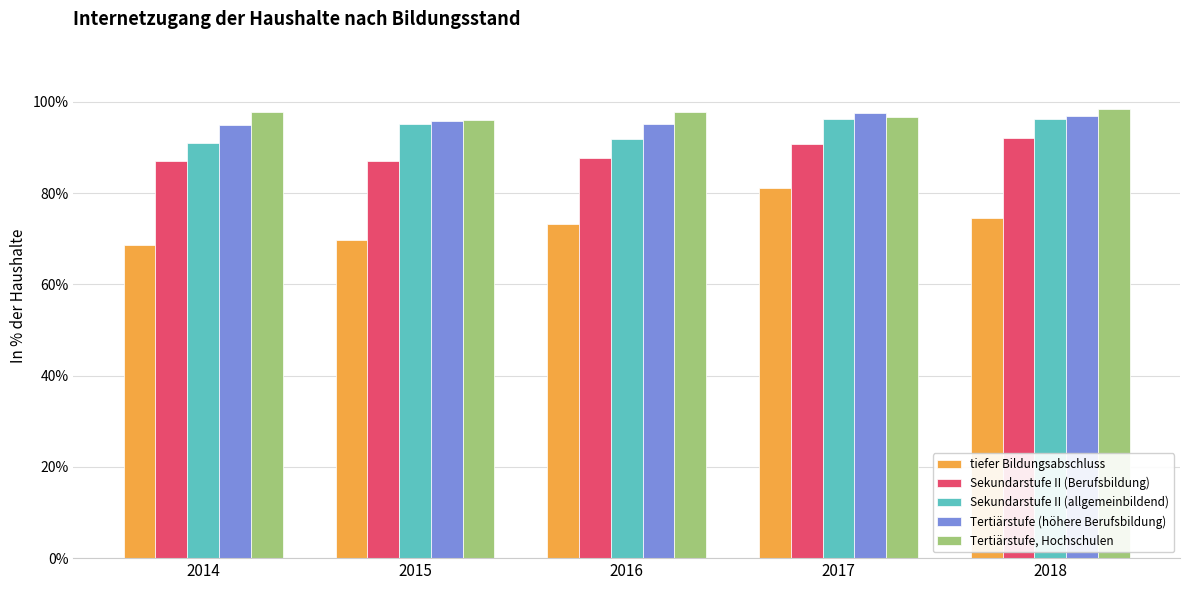

Is the value of tiefer Bildungsabschluss at 2017 greater than the value of Sekundarstufe II (Berufsbildung) at 2018?

No